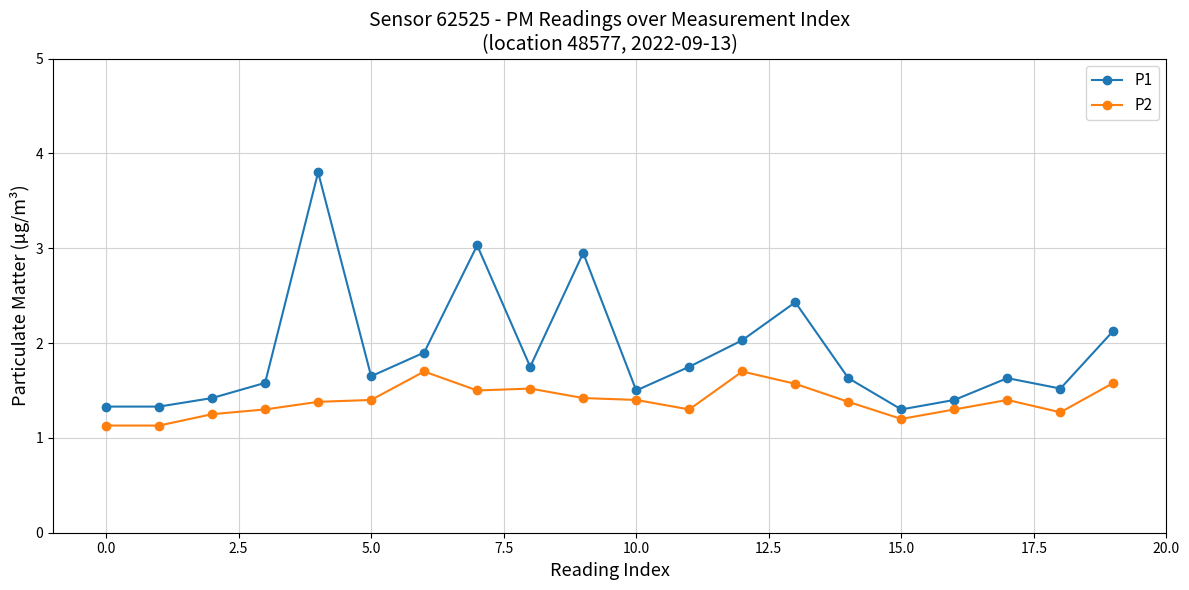

What is the maximum value for P2?

1.7